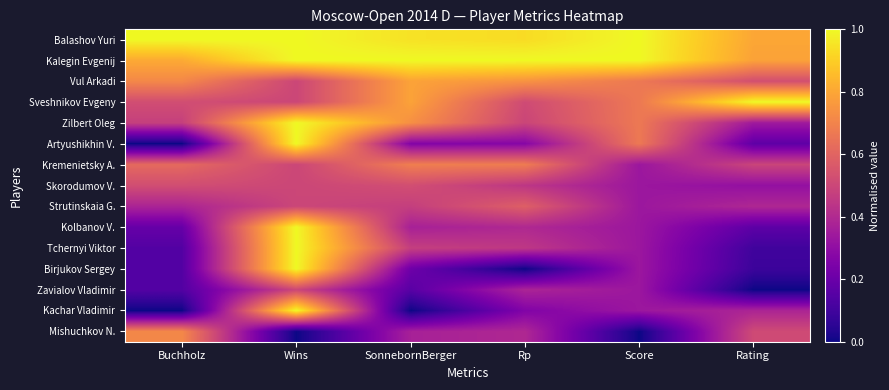

Reading left to right, extract all data points from this chart.

Balashov Yuri: Buchholz=1.0	Wins=1.0	SonnebornBerger=0.9	Rp=0.9	Score=1.0	Rating=0.8
Kalegin Evgenij: Buchholz=0.8	Wins=1.0	SonnebornBerger=1.0	Rp=1.0	Score=1.0	Rating=0.8
Vul Arkadi: Buchholz=0.7	Wins=0.5	SonnebornBerger=0.8	Rp=0.7	Score=0.7	Rating=0.5
Sveshnikov Evgeny: Buchholz=0.5	Wins=0.5	SonnebornBerger=0.8	Rp=0.5	Score=0.7	Rating=1.0
Zilbert Oleg: Buchholz=0.5	Wins=1.0	SonnebornBerger=0.7	Rp=0.5	Score=0.7	Rating=0.3
Artyushikhin V.: Buchholz=0.0	Wins=1.0	SonnebornBerger=0.3	Rp=0.3	Score=0.7	Rating=0.2
Kremenietsky A.: Buchholz=0.6	Wins=0.5	SonnebornBerger=0.7	Rp=0.7	Score=0.3	Rating=0.5
Skorodumov V.: Buchholz=0.5	Wins=0.5	SonnebornBerger=0.5	Rp=0.4	Score=0.3	Rating=0.3
Strutinskaia G.: Buchholz=0.4	Wins=0.5	SonnebornBerger=0.5	Rp=0.6	Score=0.3	Rating=0.4
Kolbanov V.: Buchholz=0.2	Wins=1.0	SonnebornBerger=0.4	Rp=0.4	Score=0.3	Rating=0.2
Tchernyi Viktor: Buchholz=0.1	Wins=1.0	SonnebornBerger=0.5	Rp=0.4	Score=0.3	Rating=0.1
Birjukov Sergey: Buchholz=0.1	Wins=1.0	SonnebornBerger=0.2	Rp=0.0	Score=0.3	Rating=0.1
Zavialov Vladimir: Buchholz=0.1	Wins=0.5	SonnebornBerger=0.2	Rp=0.4	Score=0.3	Rating=0.0
Kachar Vladimir: Buchholz=0.0	Wins=1.0	SonnebornBerger=0.0	Rp=0.3	Score=0.3	Rating=0.4
Mishuchkov N.: Buchholz=0.7	Wins=0.0	SonnebornBerger=0.4	Rp=0.4	Score=0.0	Rating=0.5